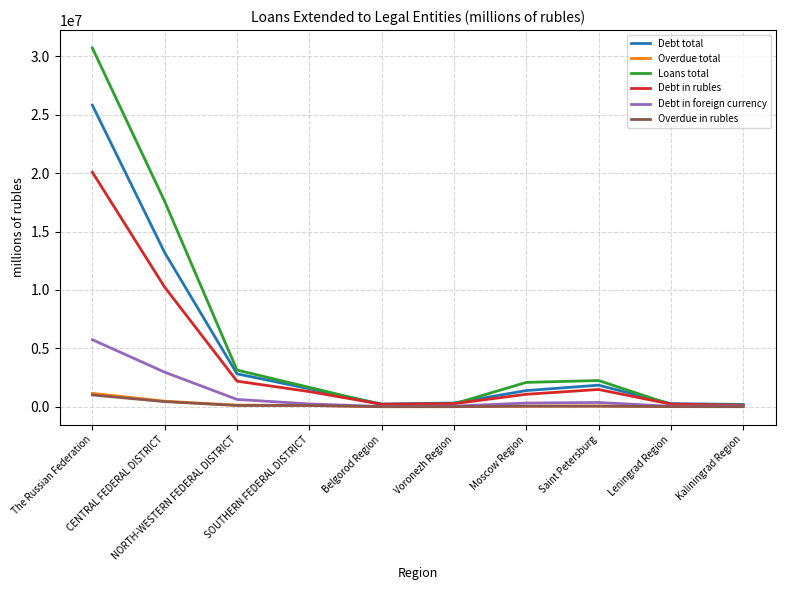

Which series has the widest spread of values?

Loans total